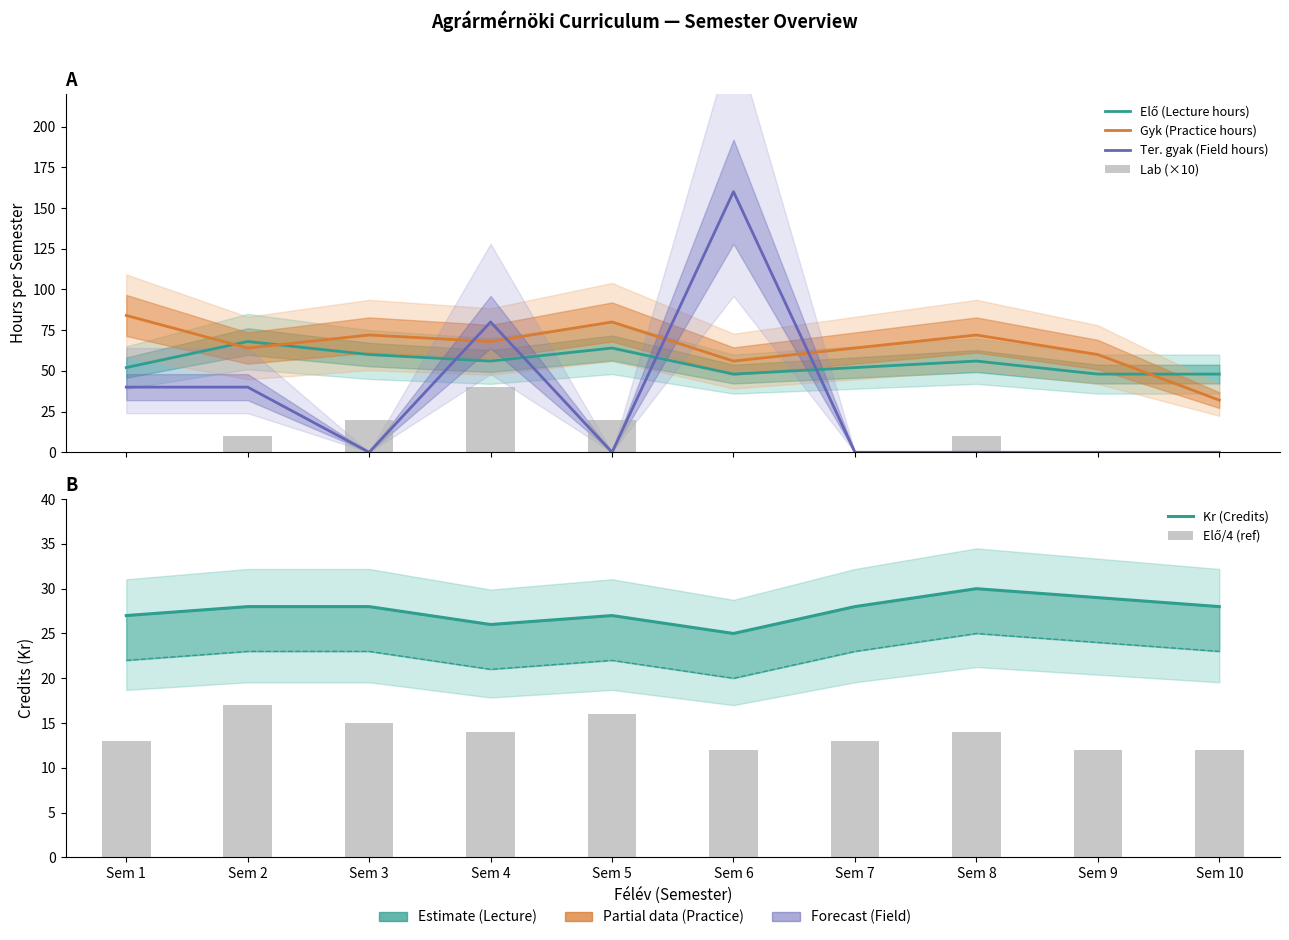

At which label is Ter. gyak (Field hours) closest to 80?

Sem 4